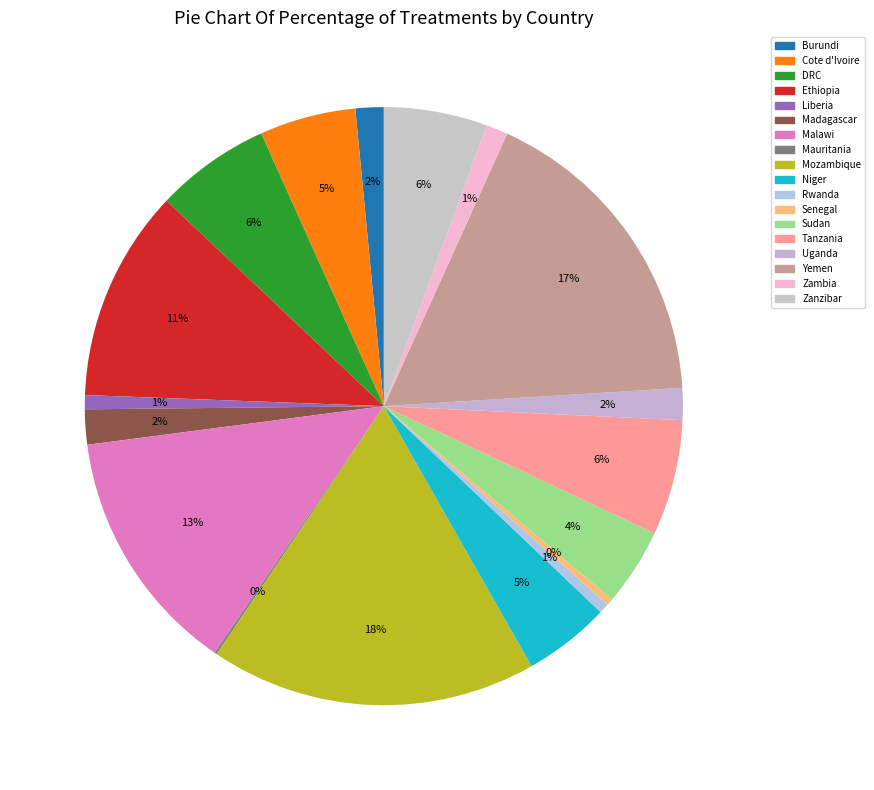

Which slice is the largest?

Mozambique